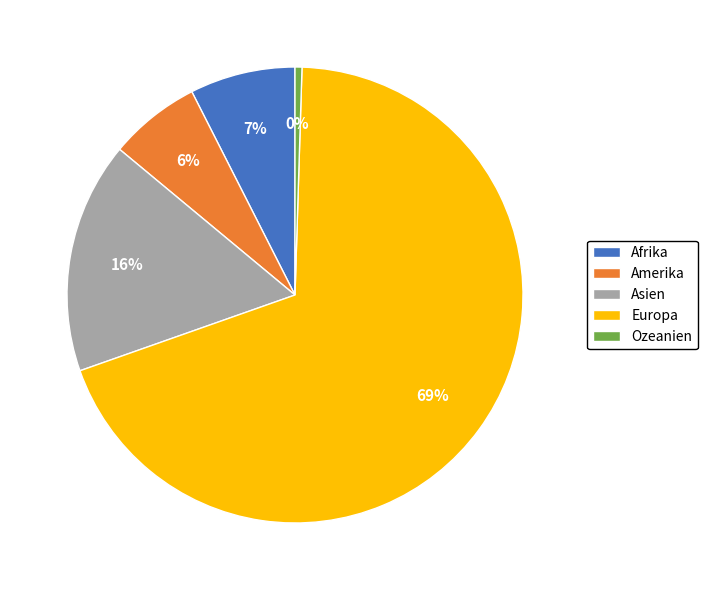

Is there a majority slice in this chart?

Yes